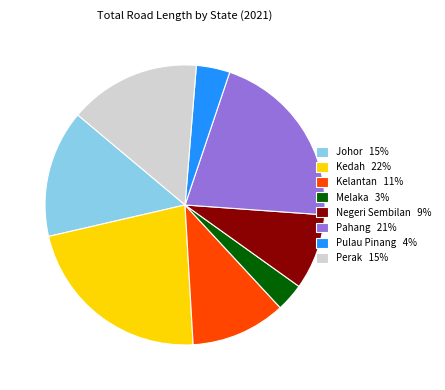

How many slices are in this pie chart?

8